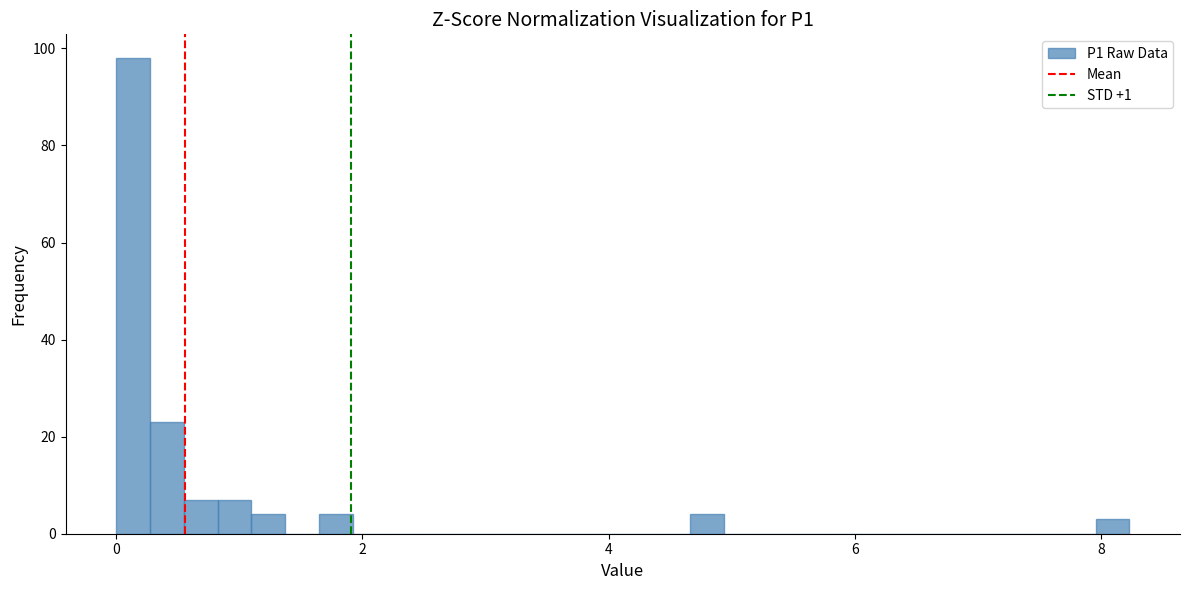

Around what value on the x-axis is the tallest bar? Give the approximate position of its centre, as read against the axis.

0.2